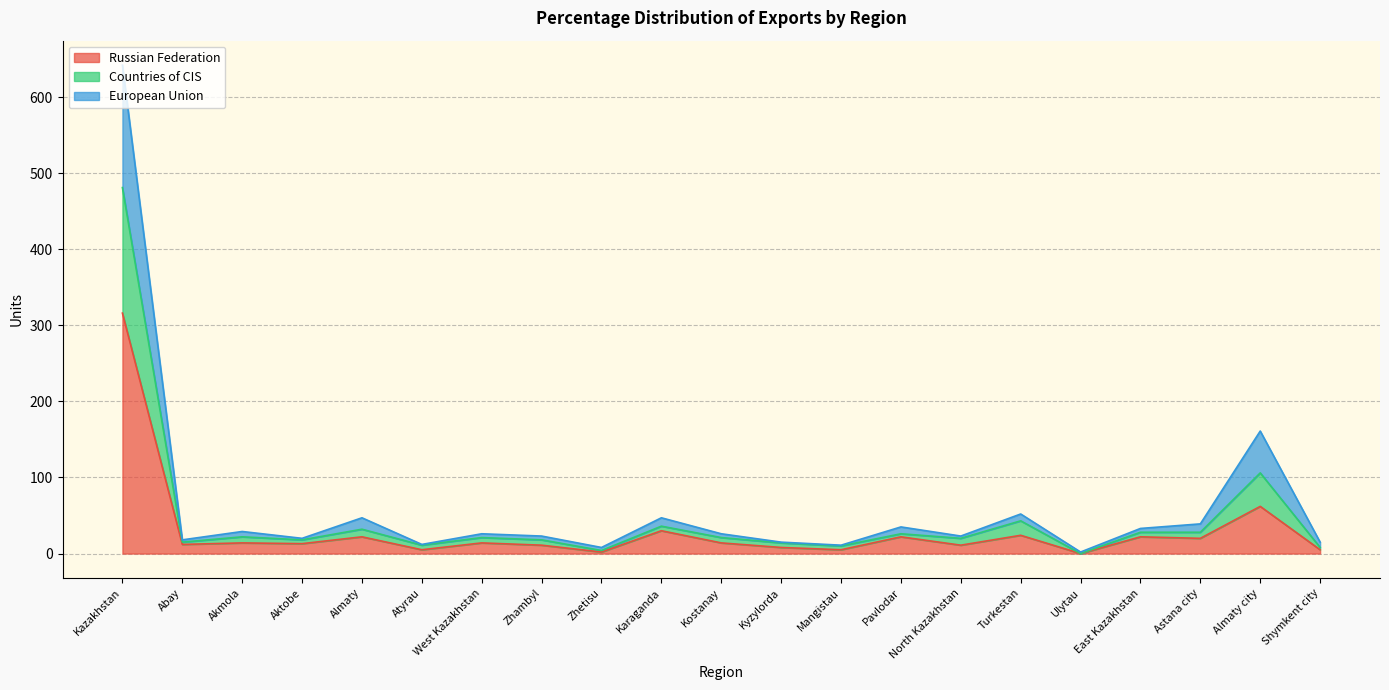

Does the chart have visible grid lines?

Yes